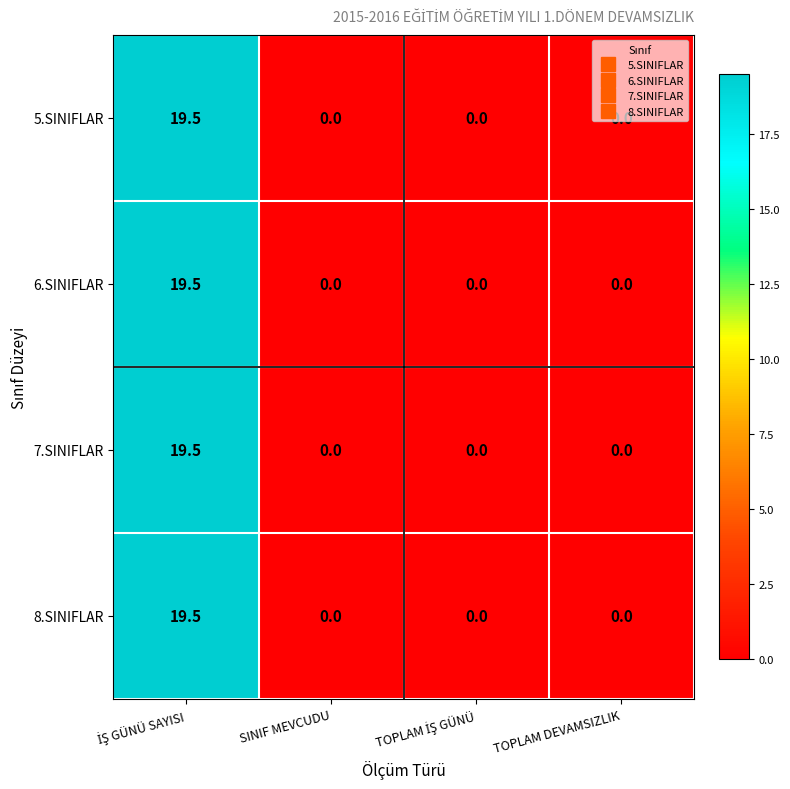

What is the difference between the maximum and second lowest values in the 6.SINIFLAR series?

19.5